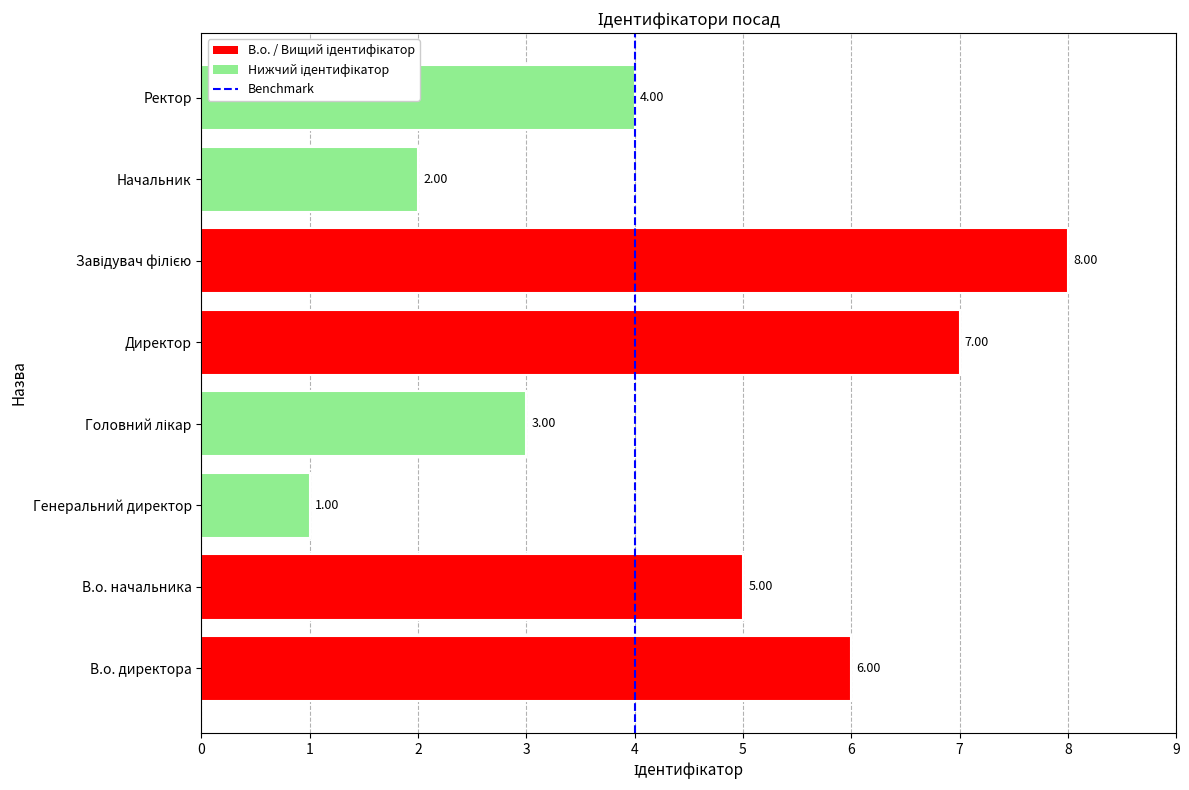

Which category has the lowest value across all series?

Генеральний директор